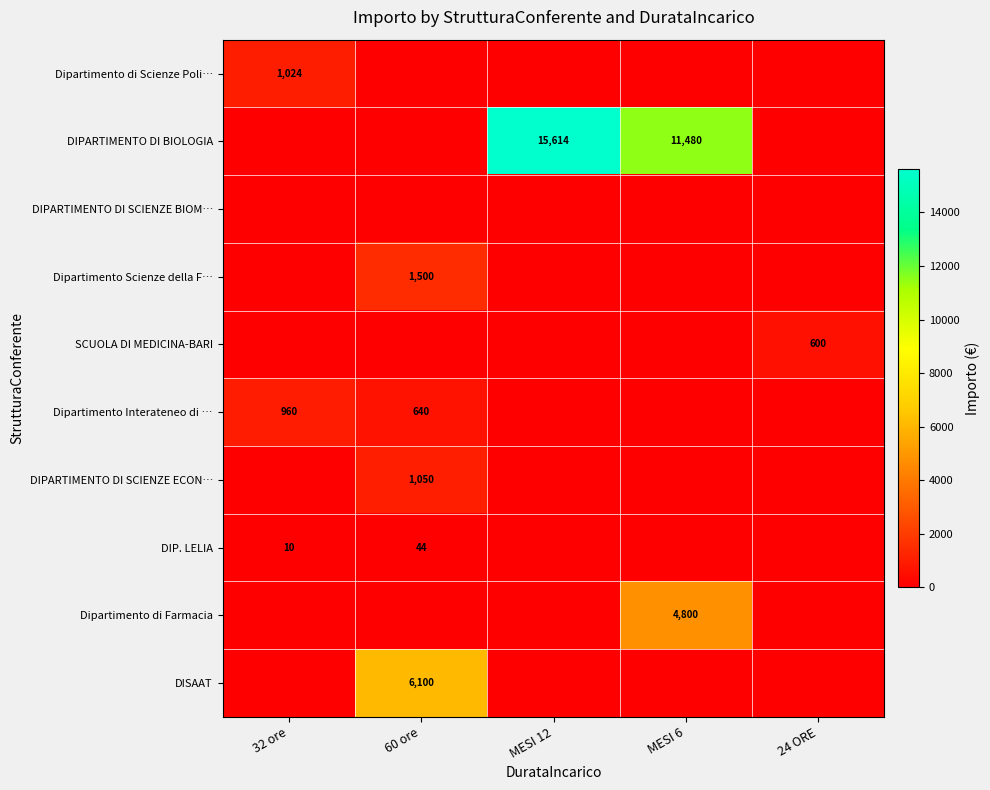

Is it true that DISAAT equals 4141 at 60 ore?

False